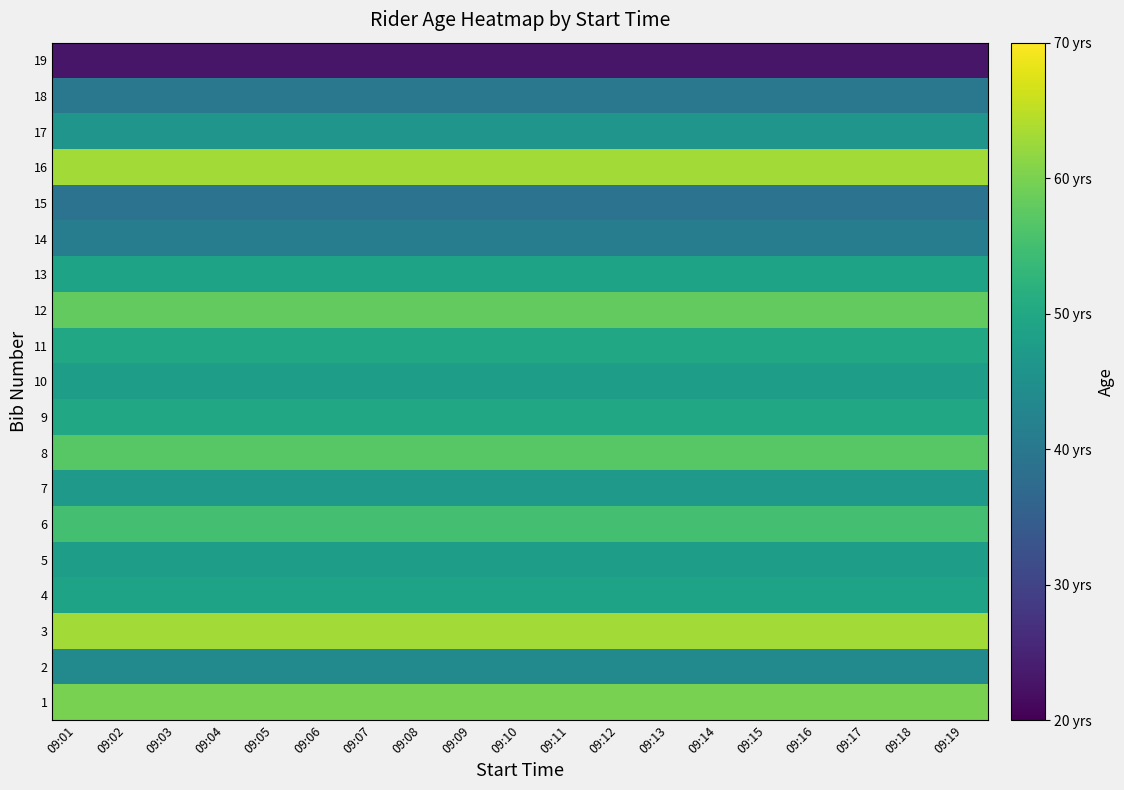

What is the maximum value shown in the chart?

63